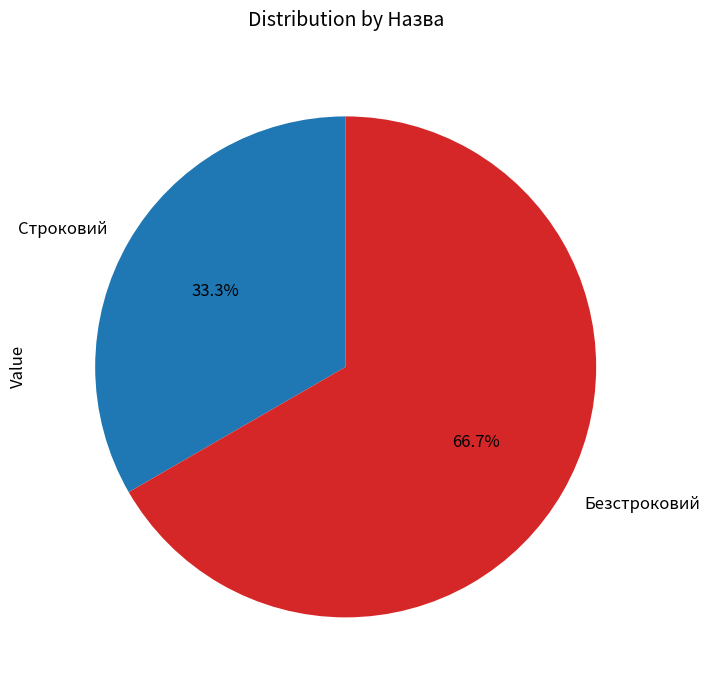

Is it true that Безстроковий is 54% of the pie?

False